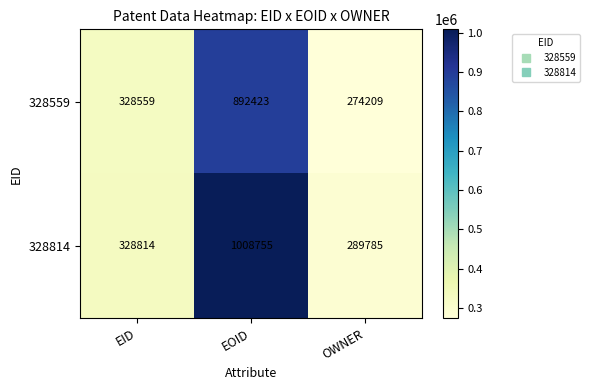

At which label is 328559 closest to 583316?

EID